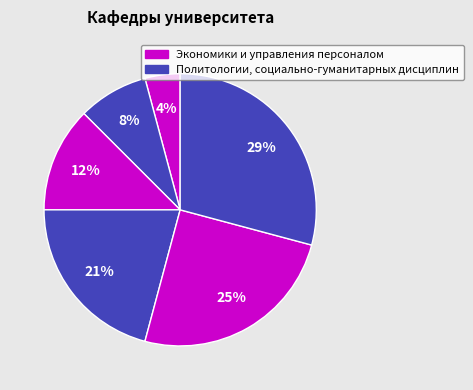

Count the number of slices in the pie.

6